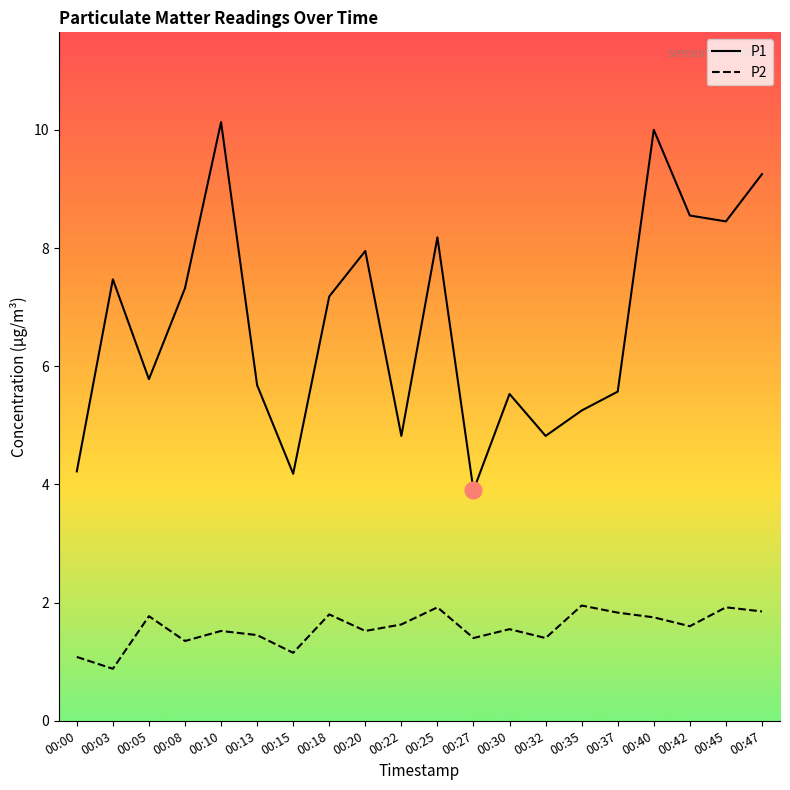

What is the total value across all series at 00:42?

10.2